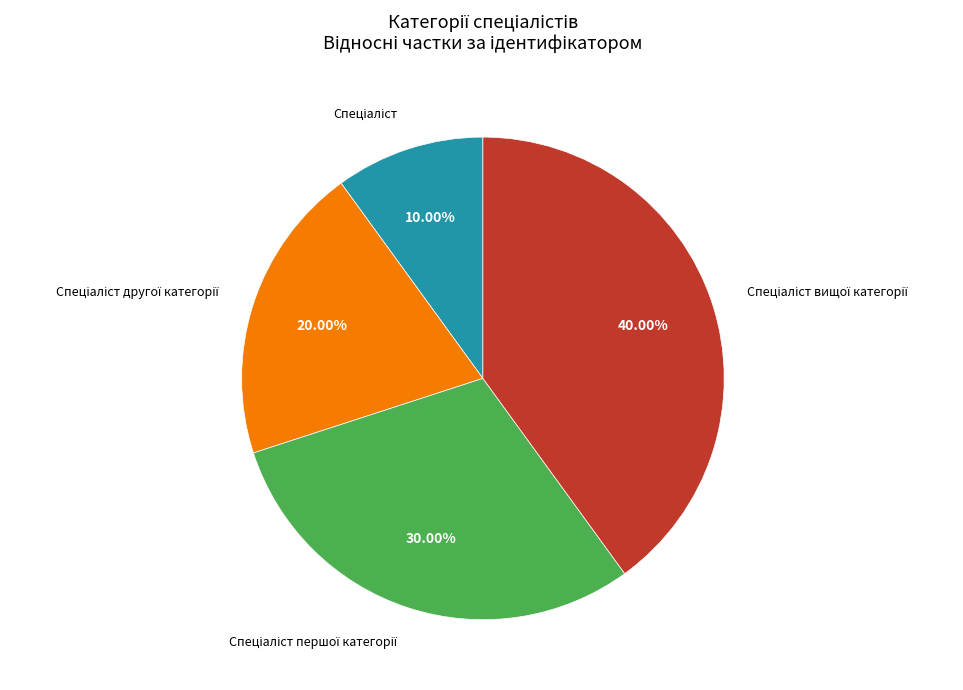

Count the number of slices in the pie.

4